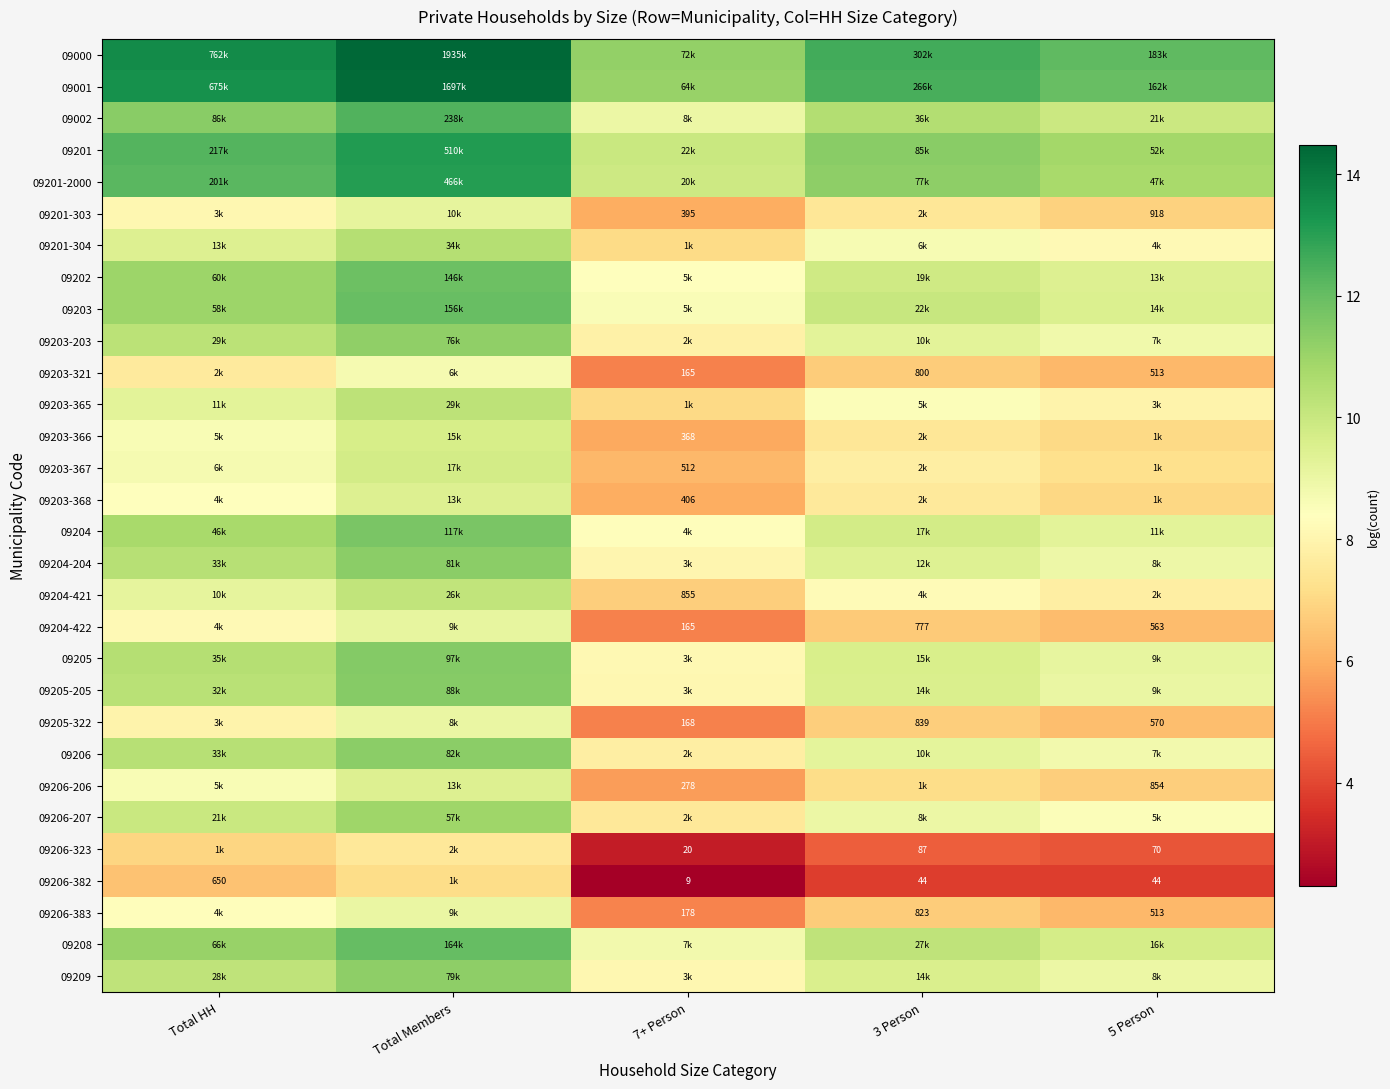

Is the value of 09203-365 at 7+ Person greater than the value of 09201-304 at Total HH?

No